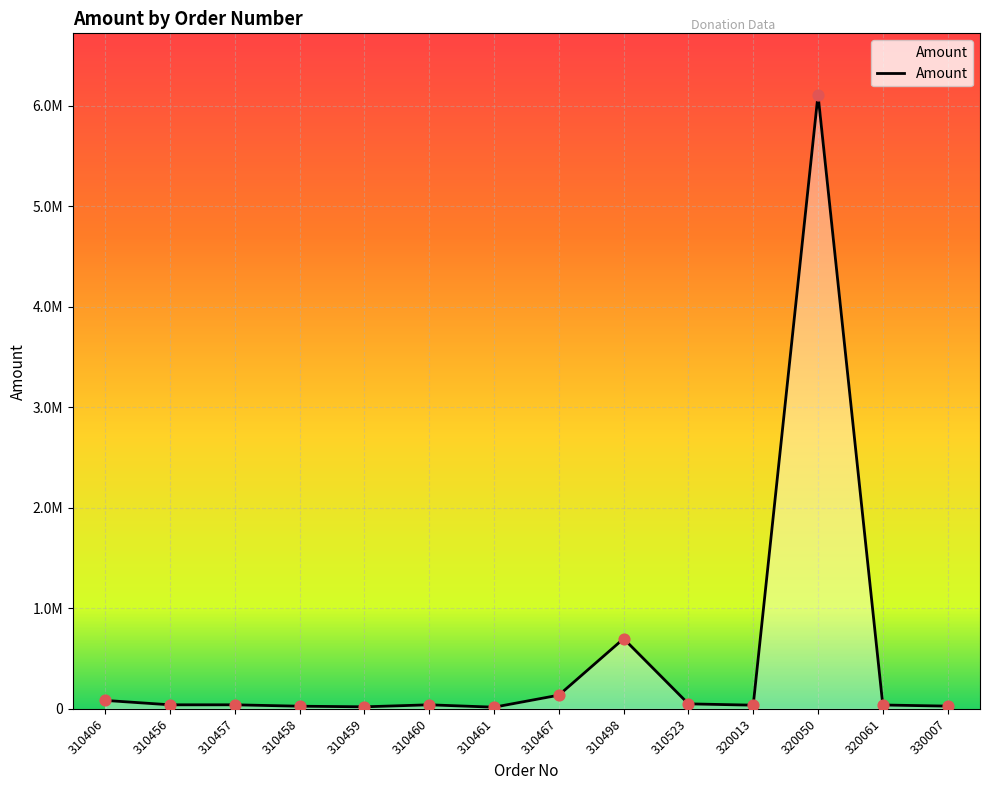

Is this an area chart (filled region under the line)?

Yes